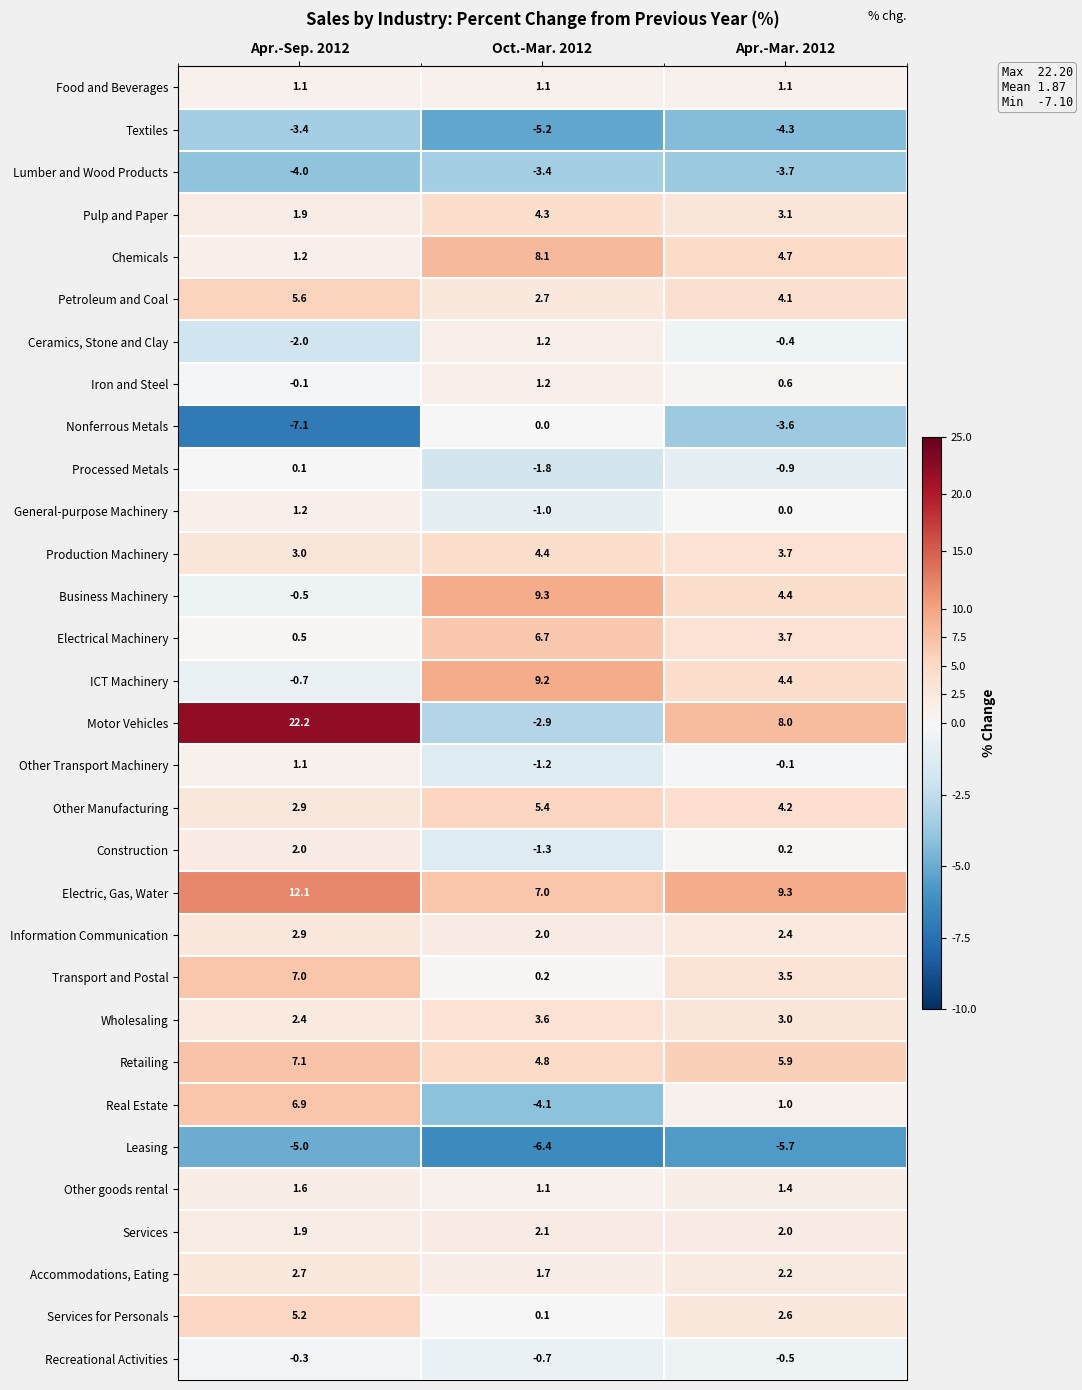

The General-purpose Machinery series shows -1.0 at Oct.-Mar. 2012. True or false?

True